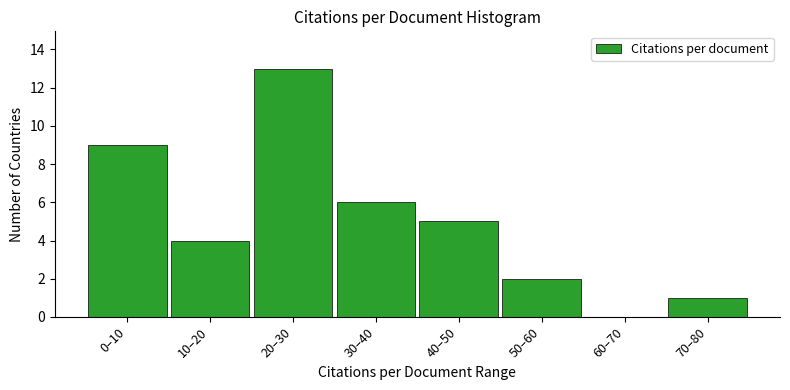

Reading right to left, what are all the values shown in this chart?

70–80=1	60–70=0	50–60=2	40–50=5	30–40=6	20–30=13	10–20=4	0–10=9